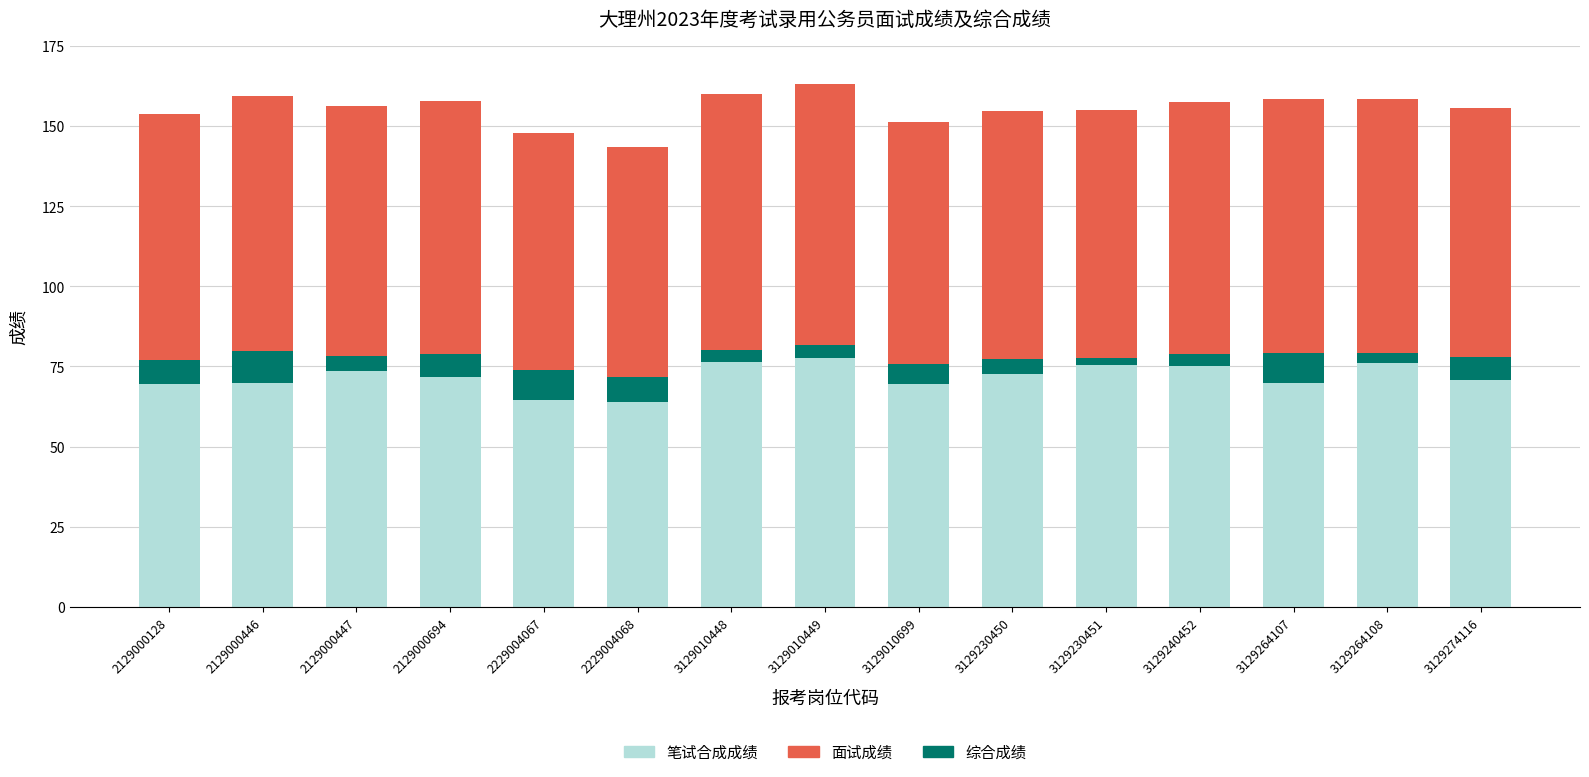

What is the highest value of the 笔试合成成绩 series?

77.5